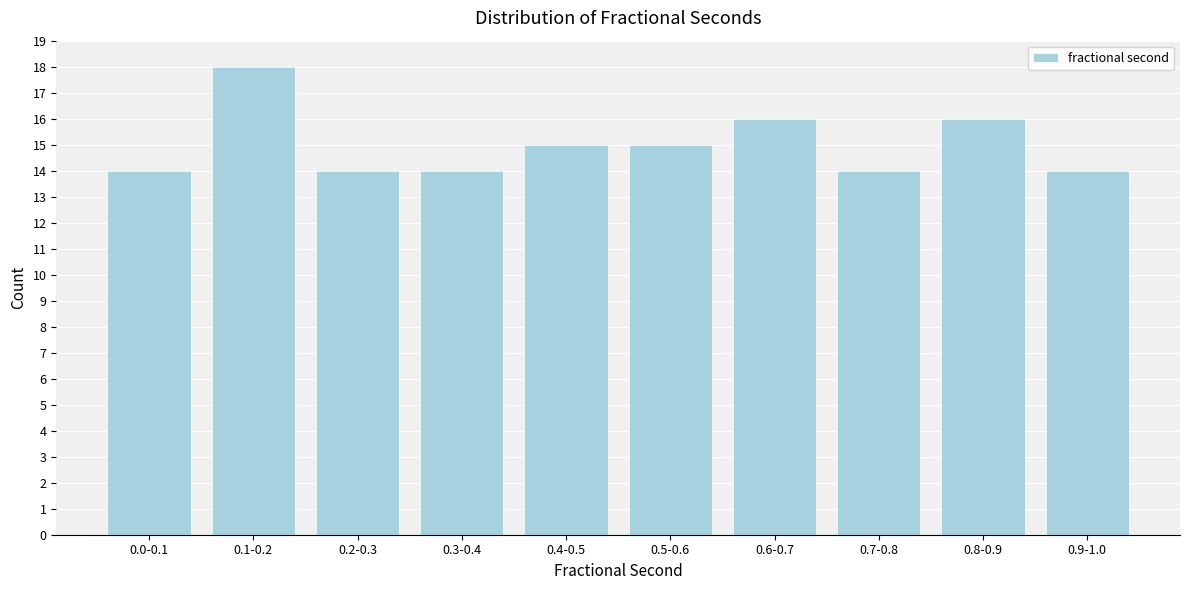

Reading left to right, extract all data points from this chart.

14	18	14	14	15	15	16	14	16	14